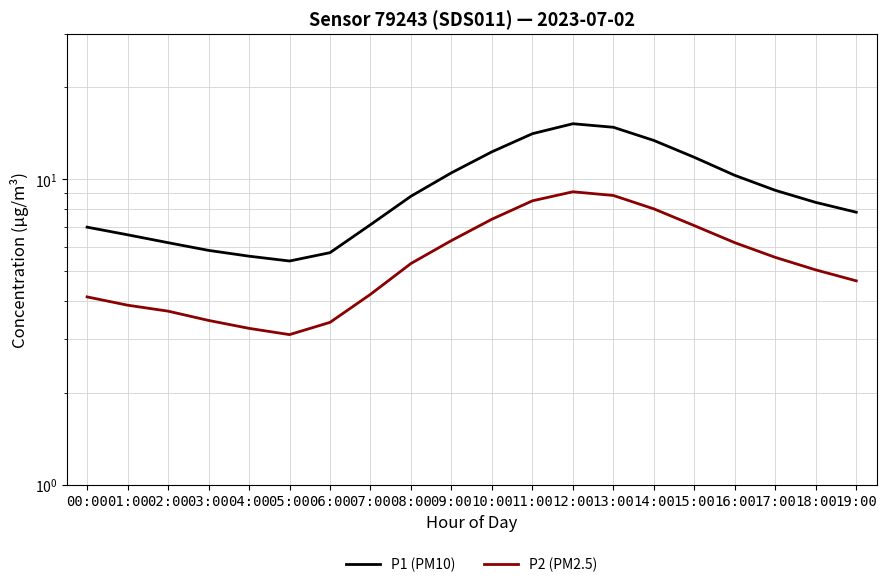

What position from the left is 10:00?

11